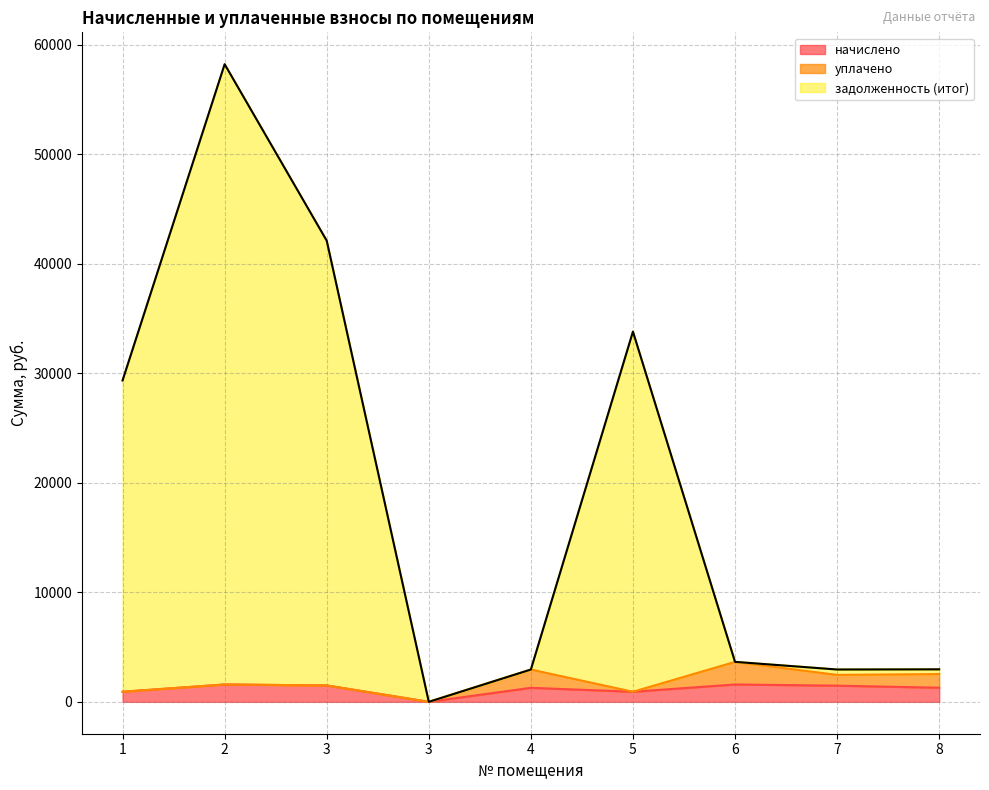

Which series changed the most between 1 and 3?

задолженность (итог)